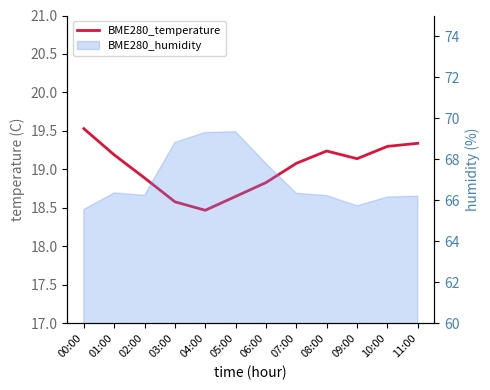

List the labels in order of value, largest first.

00:00, 11:00, 10:00, 08:00, 01:00, 09:00, 07:00, 02:00, 06:00, 05:00, 03:00, 04:00